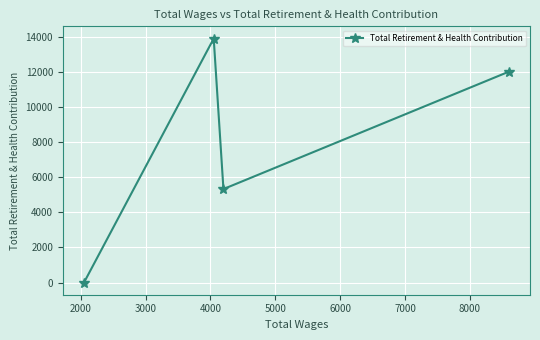

What is the difference between the maximum and minimum values?

13891